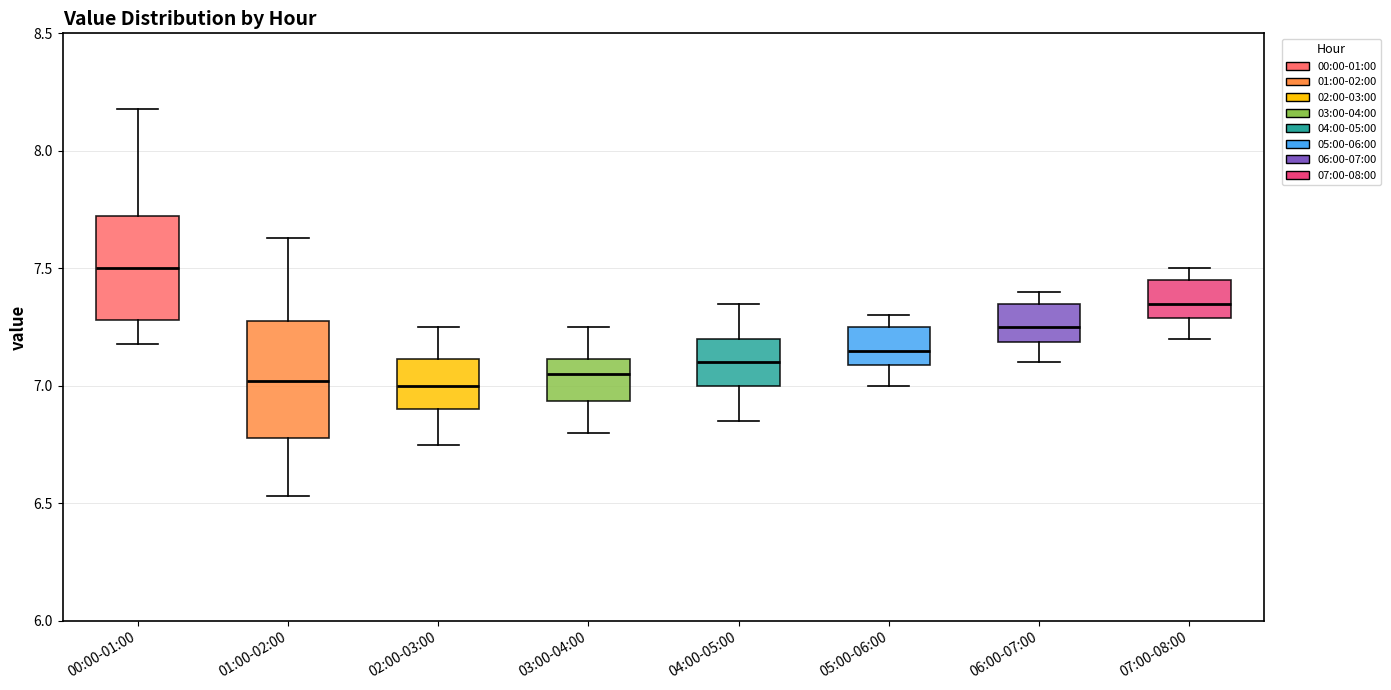

Which box is the tallest, from its lower edge to its upper edge?

01:00-02:00